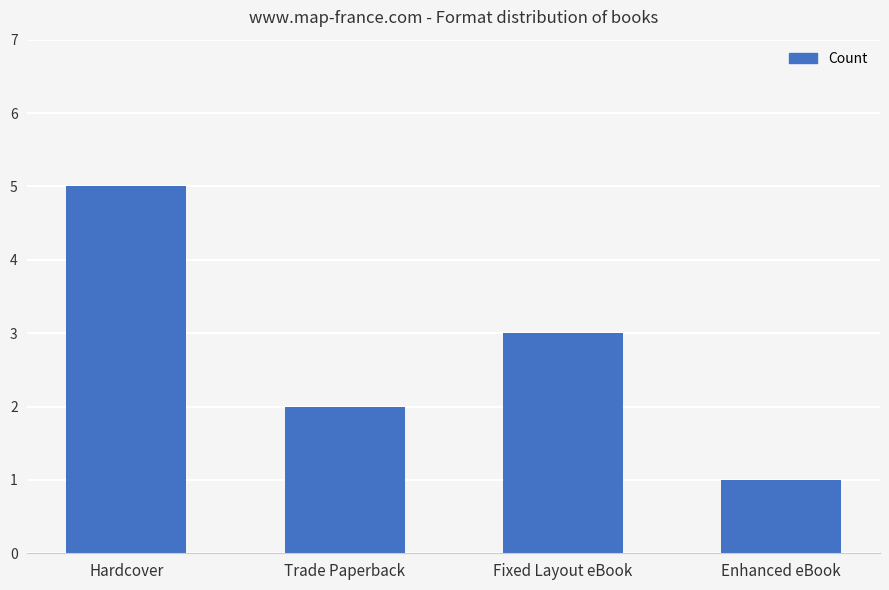

Count the values in the range 2 to 5.

3